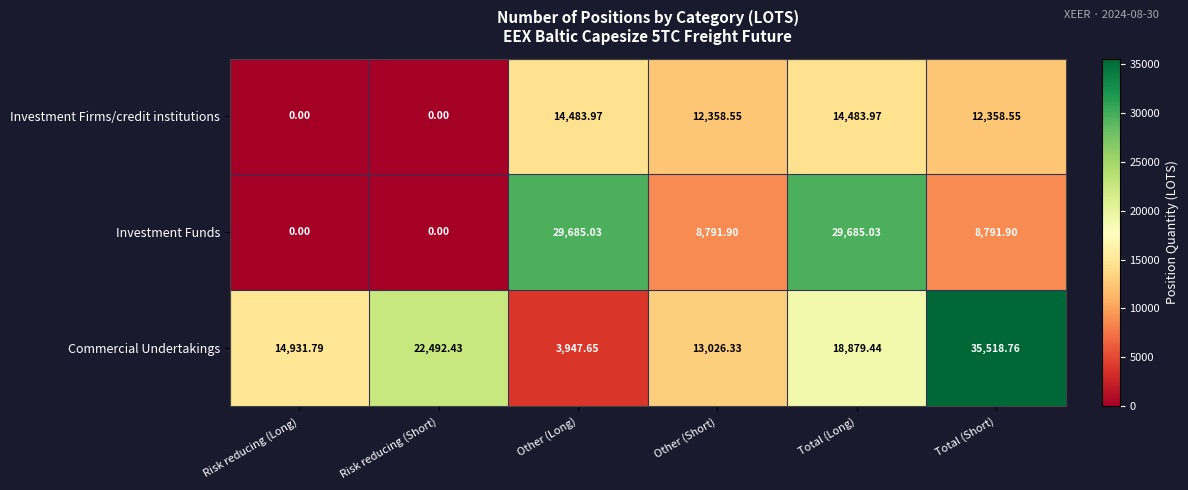

At which category is the sum across all series the highest?

Total (Long)